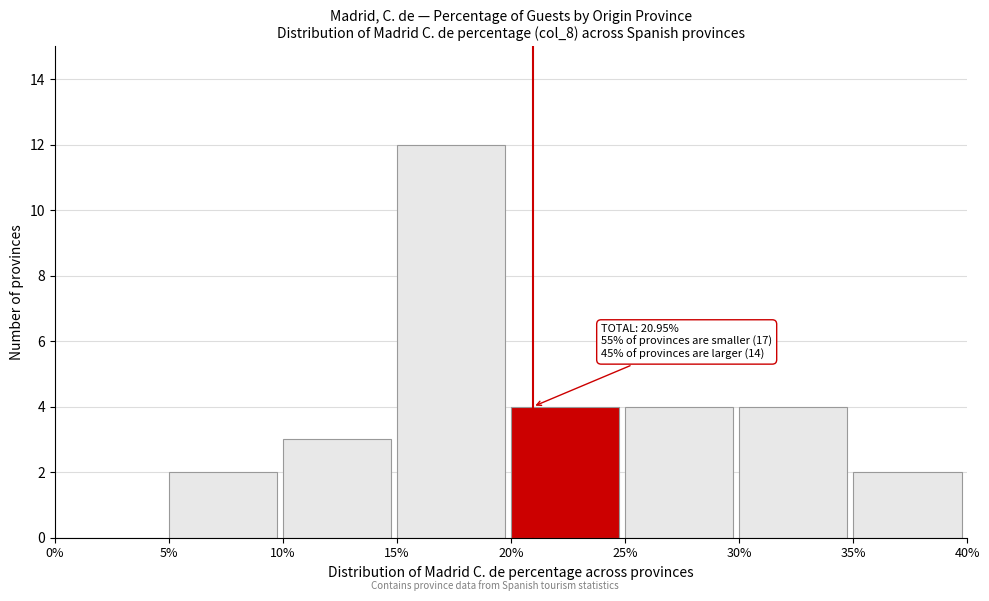

Which range on the x-axis has the tallest bar?

15% to 20%